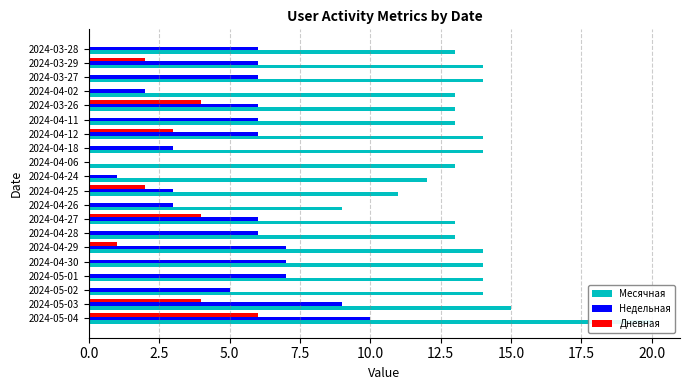

Rank the series by their maximum value, from highest to lowest.

Месячная, Недельная, Дневная